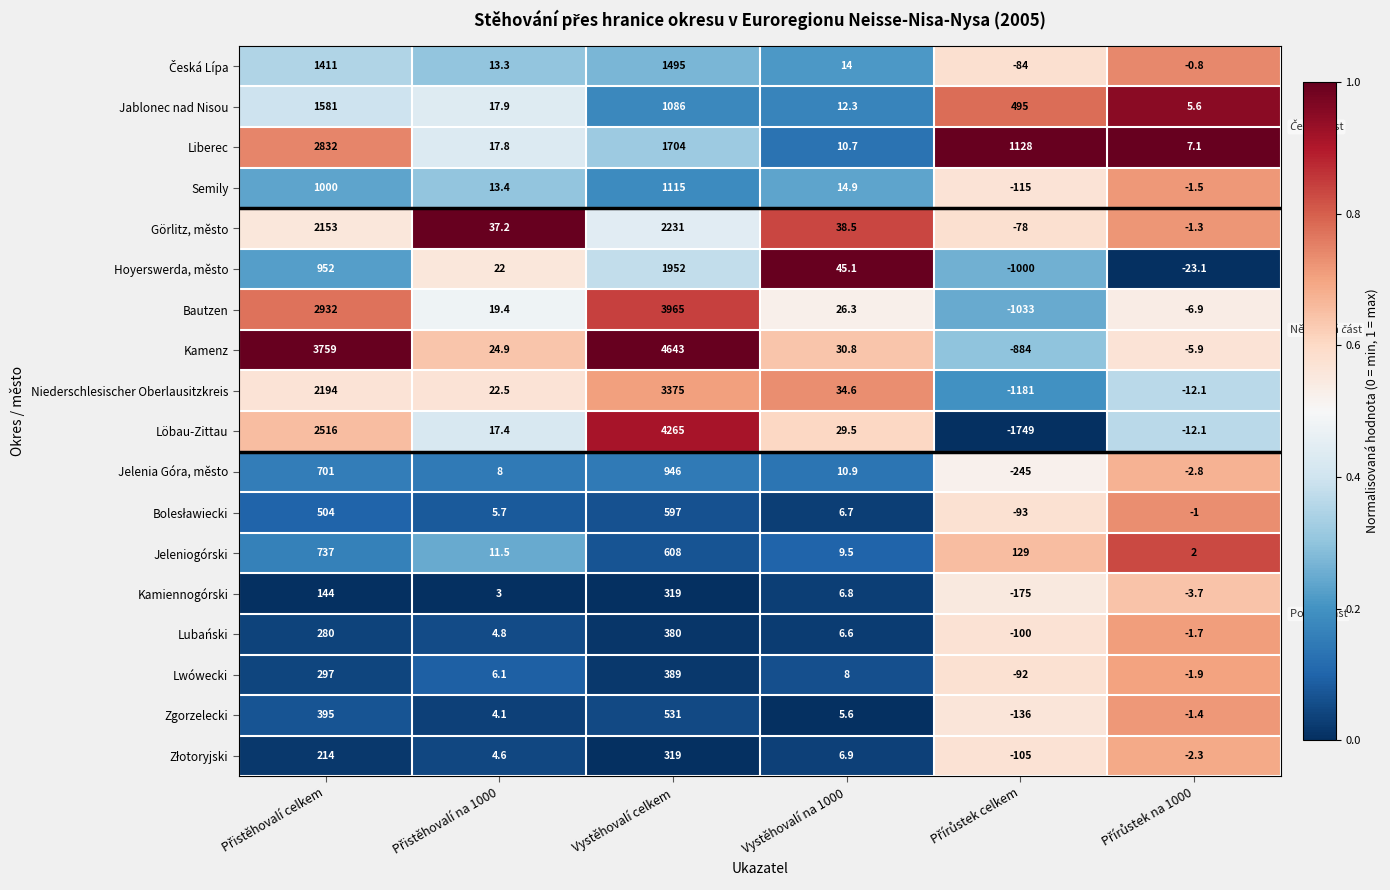

Which label corresponds to the largest value in the chart?

Vystěhovalí celkem